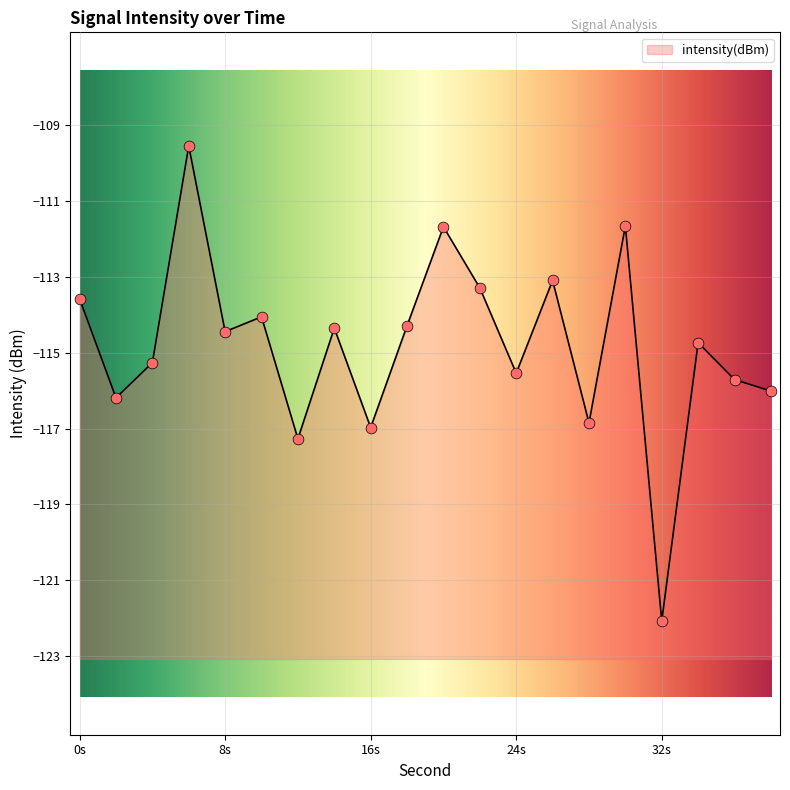

What is the change in value from 6 to 8?

-4.9